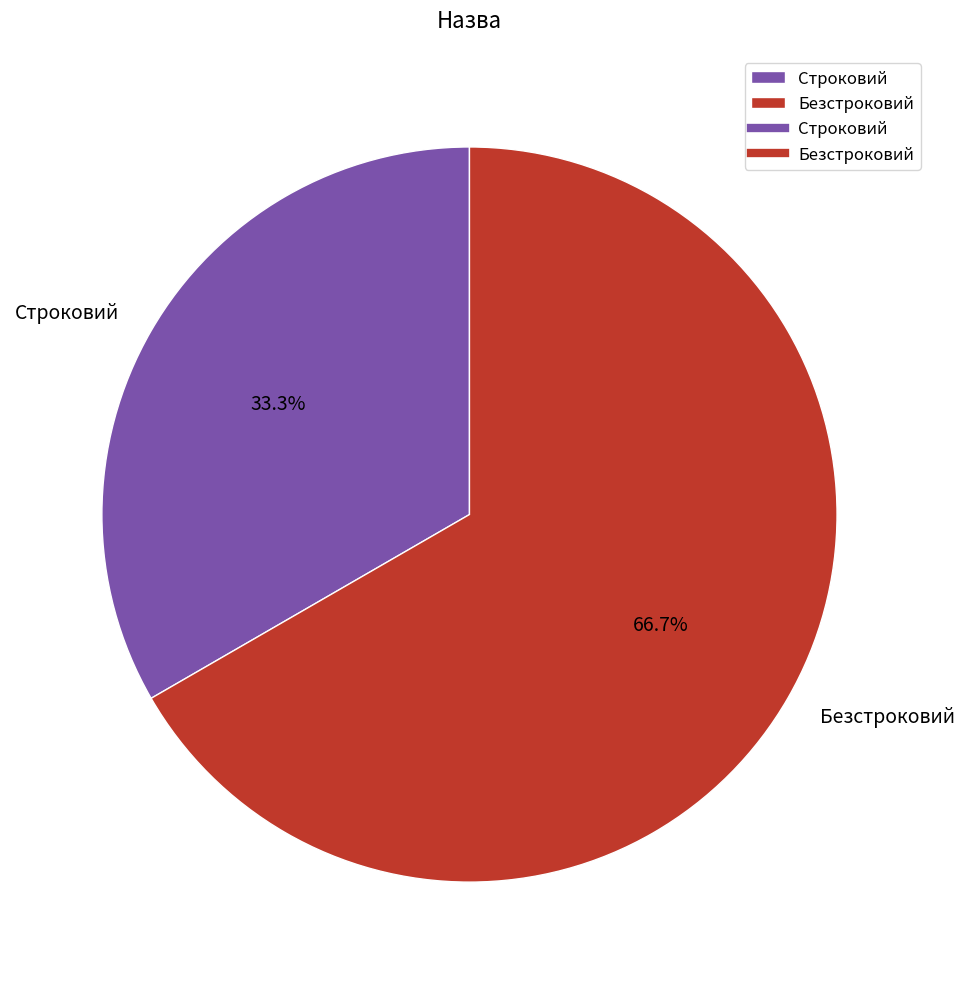

What percentage is the Безстроковий slice, to the nearest percent?

67%